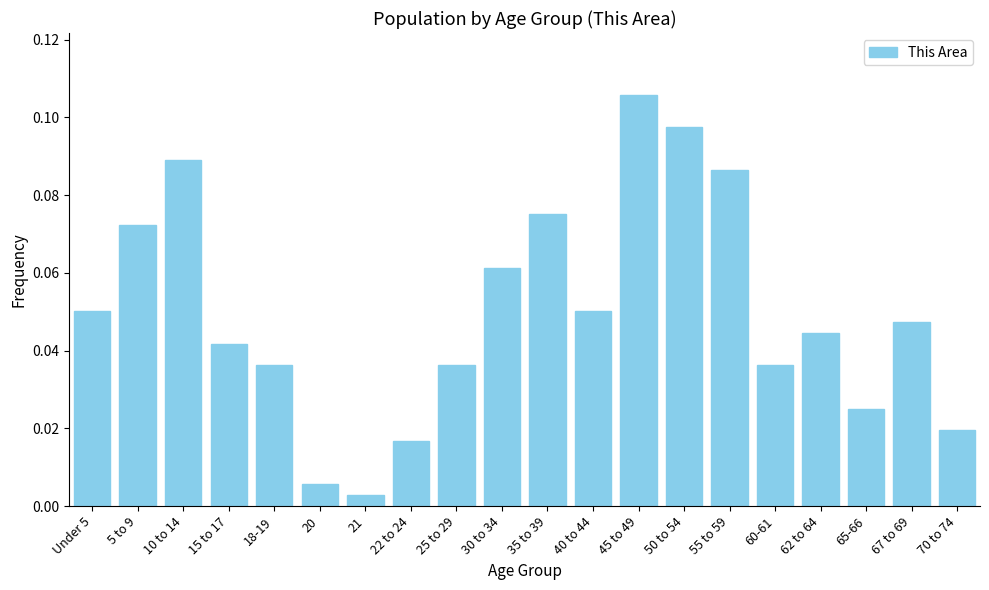

What position from the left is 22 to 24?

8